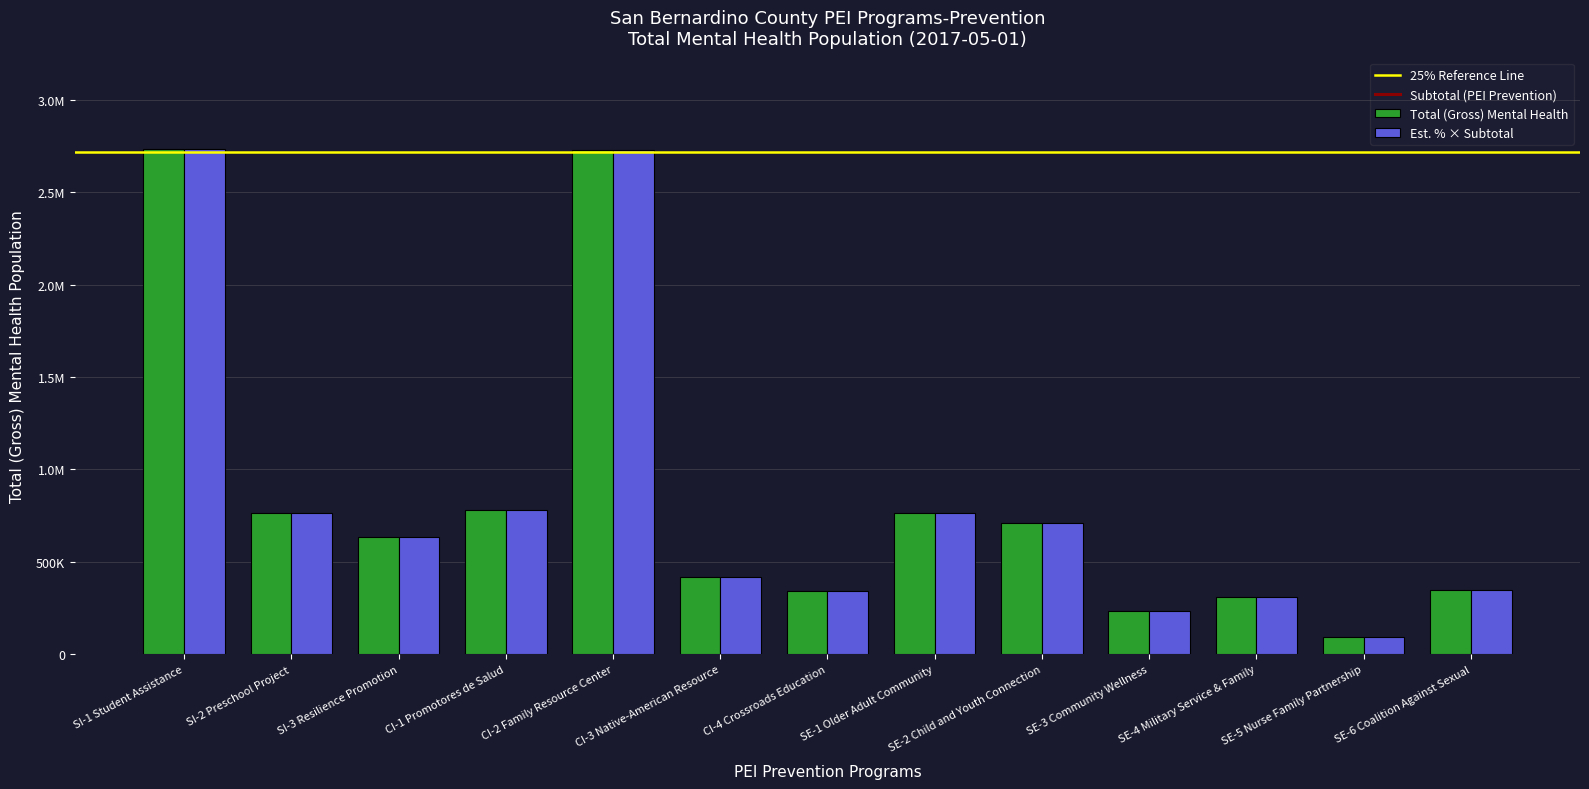

Reading right to left, list all the values displayed in this chart.

Total (Gross) Mental Health: SE-6 Coalition Against Sexual=350683.0	SE-5 Nurse Family Partnership=93388.0	SE-4 Military Service & Family=311332.0	SE-3 Community Wellness=235814.0	SE-2 Child and Youth Connection=710445.0	SE-1 Older Adult Community=765649.0	CI-4 Crossroads Education=341120.0	CI-3 Native-American Resource=418587.0	CI-2 Family Resource Center=2727250.0	CI-1 Promotores de Salud=782692.0	SI-3 Resilience Promotion=632724.0	SI-2 Preschool Project=763172.0	SI-1 Student Assistance=2734789.0
Estimated %: SE-6 Coalition Against Sexual=350683.0	SE-5 Nurse Family Partnership=93388.0	SE-4 Military Service & Family=311332.0	SE-3 Community Wellness=235814.0	SE-2 Child and Youth Connection=710445.0	SE-1 Older Adult Community=765649.0	CI-4 Crossroads Education=341120.0	CI-3 Native-American Resource=418587.0	CI-2 Family Resource Center=2727250.0	CI-1 Promotores de Salud=782692.0	SI-3 Resilience Promotion=632724.0	SI-2 Preschool Project=763172.0	SI-1 Student Assistance=2734789.0